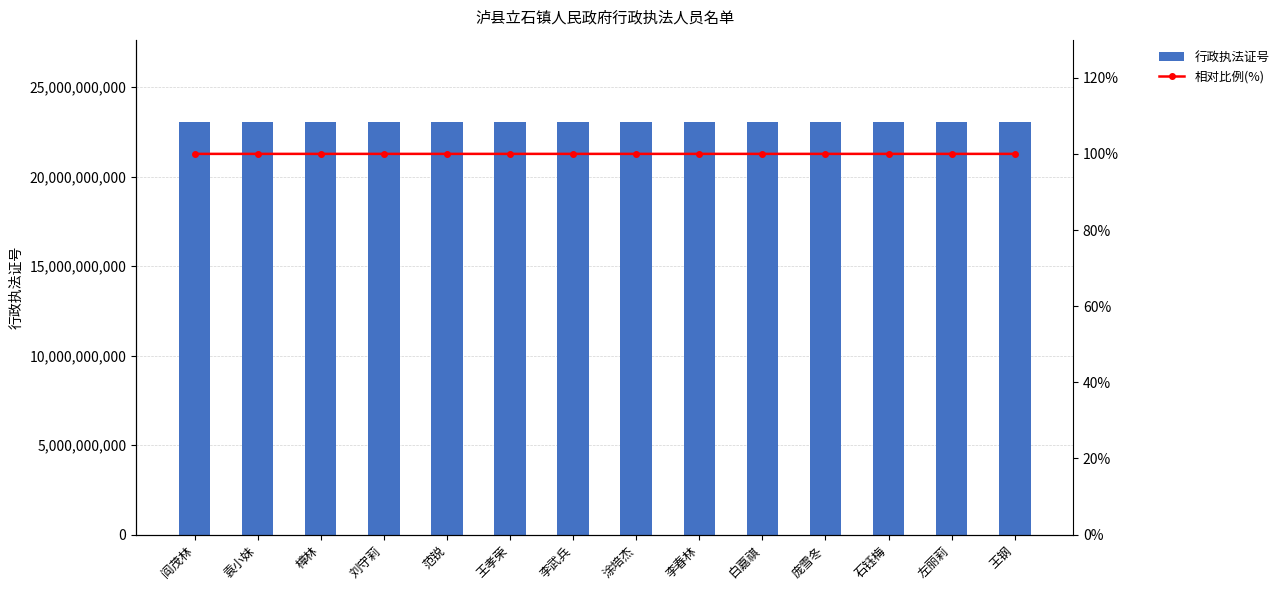

What position from the right is 阎茂林?

14